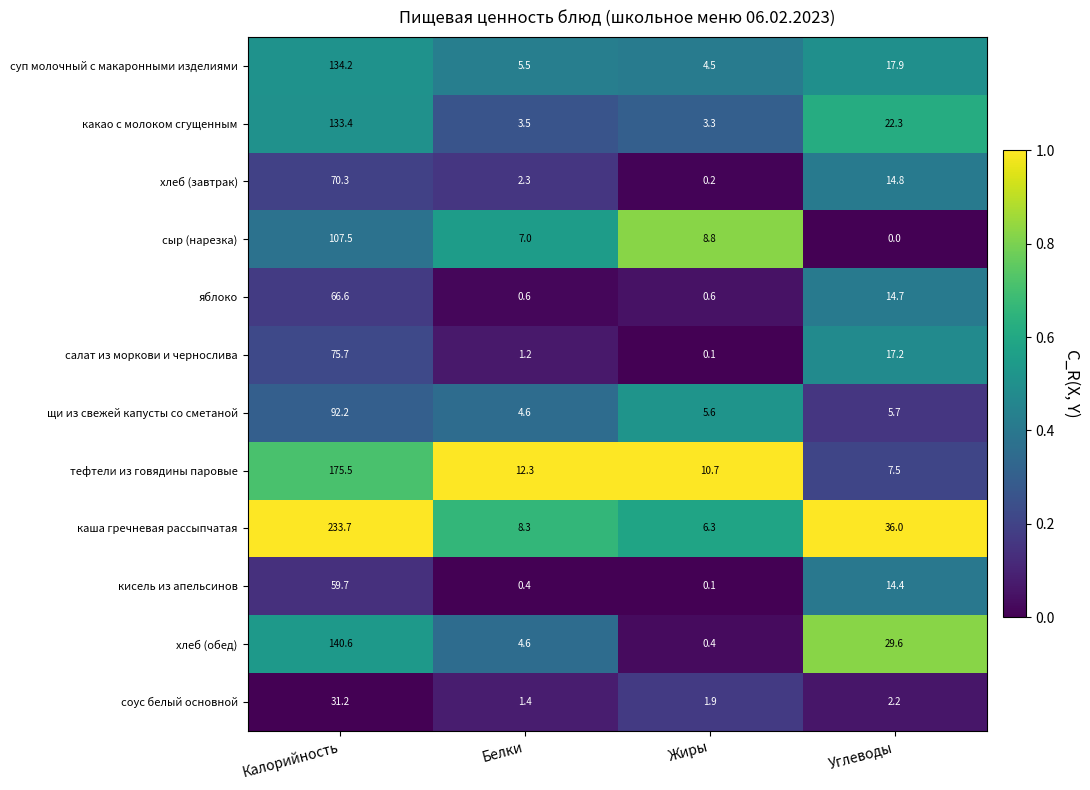

List the series in order of their peak value, lowest first.

соус белый основной, кисель из апельсинов, яблоко, хлеб (завтрак), салат из моркови и чернослива, щи из свежей капусты со сметаной, сыр (нарезка), какао с молоком сгущенным, суп молочный с макаронными изделиями, хлеб (обед), тефтели из говядины паровые, каша гречневая рассыпчатая